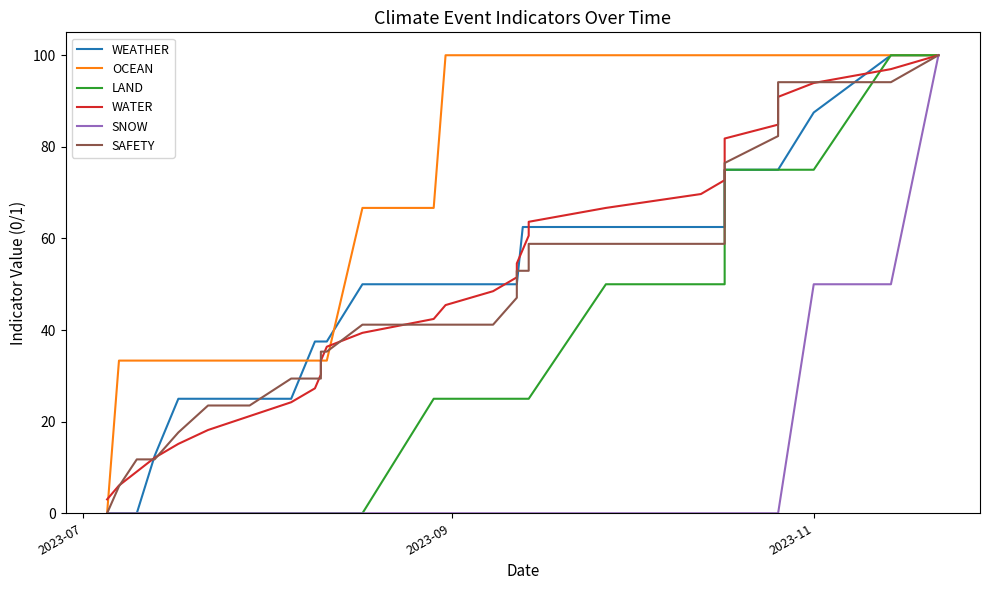

At which label does WEATHER reach its minimum?

2023-07